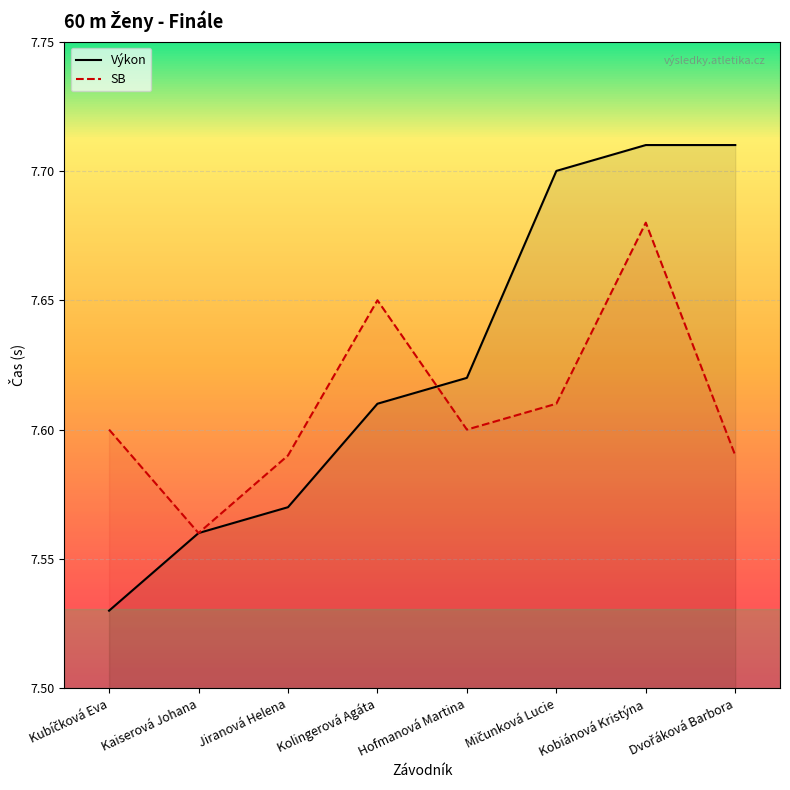

What is the sum of all SB values?

60.9